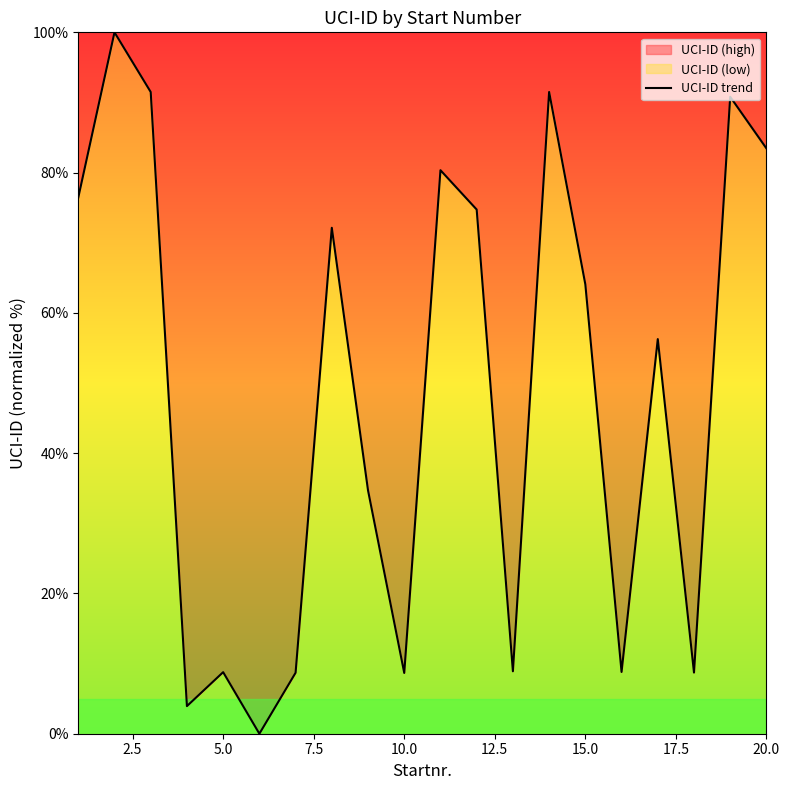

The value at 10.0 is 8.7. True or false?

True